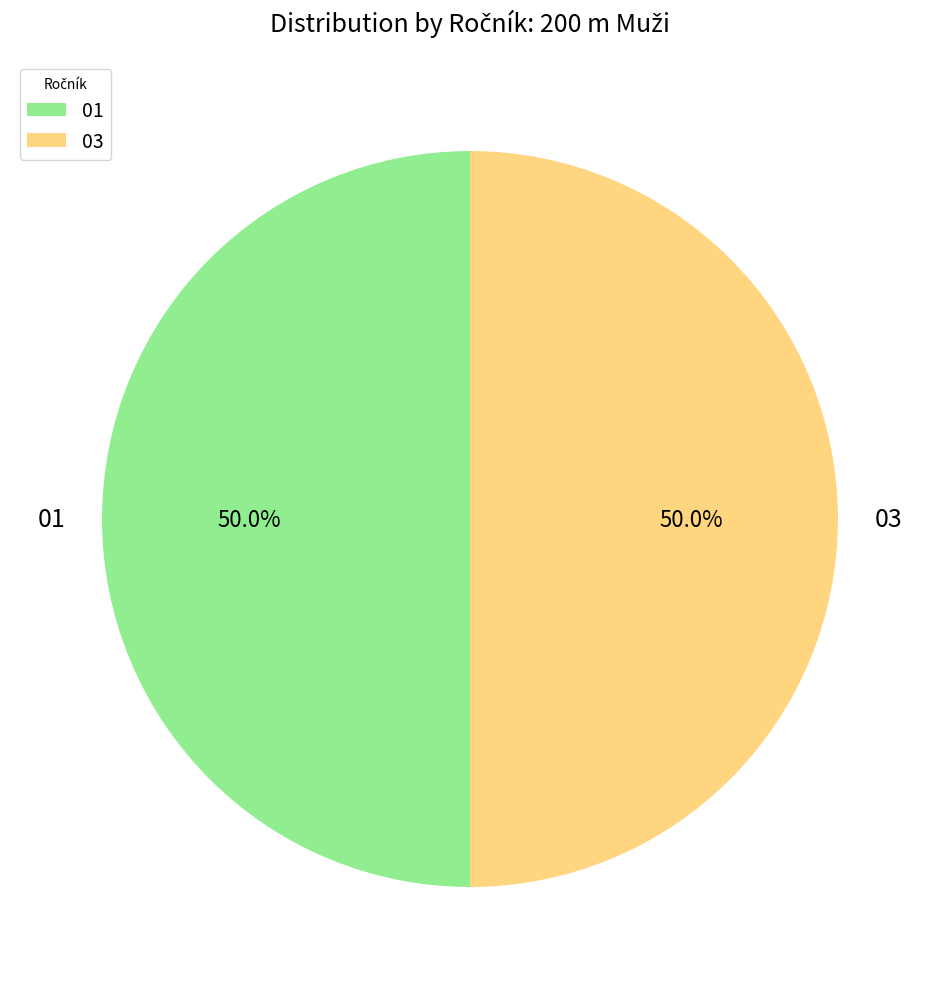

What is the ratio of the value at 01 to the value at 03?

1.0